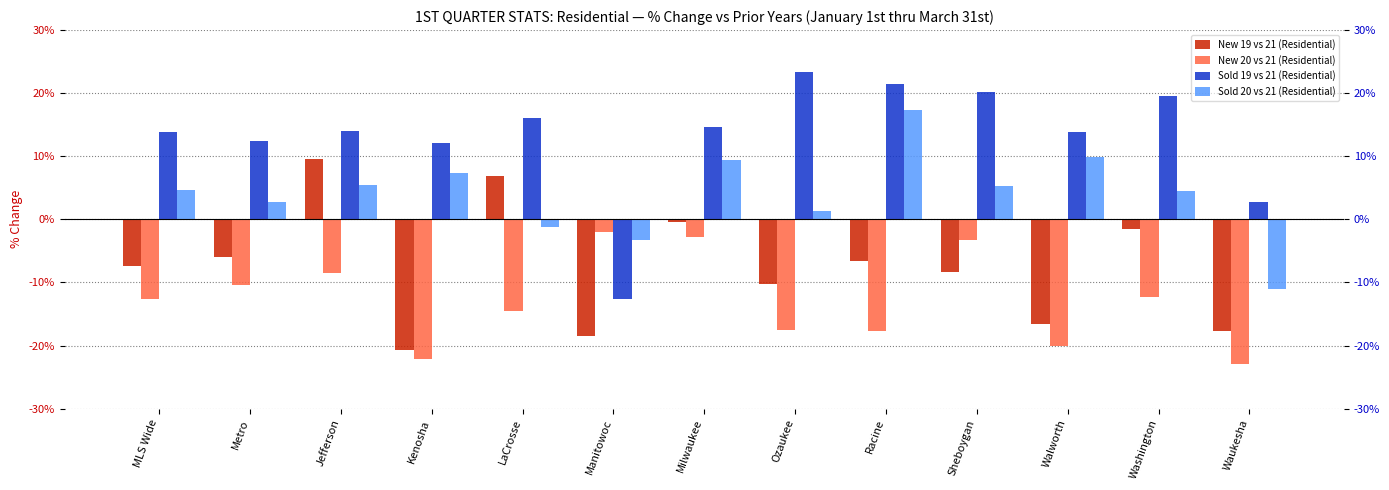

Which label corresponds to the largest value in the chart?

Ozaukee